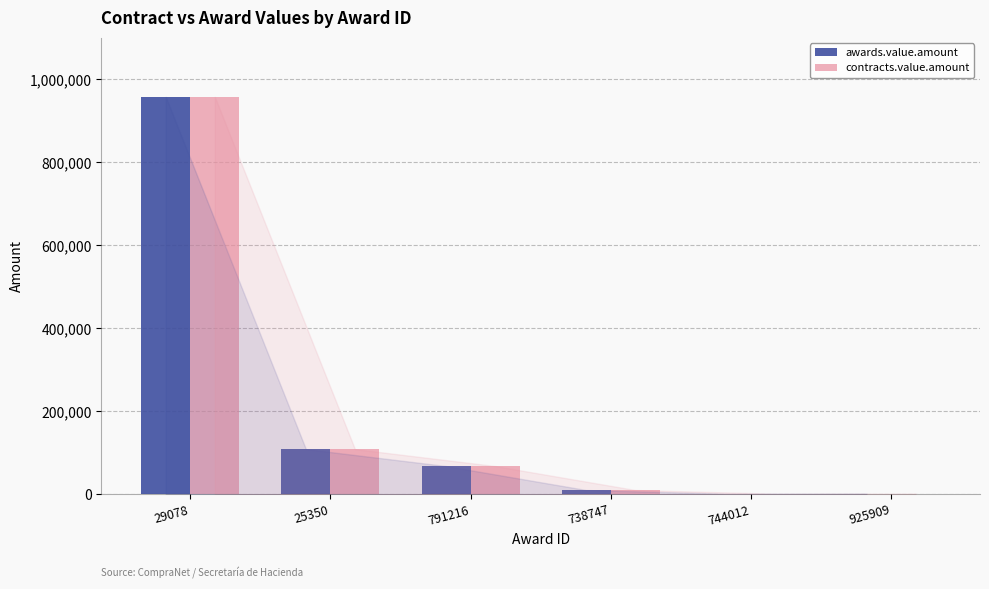

At which label does awards.value.amount reach its peak?

29078